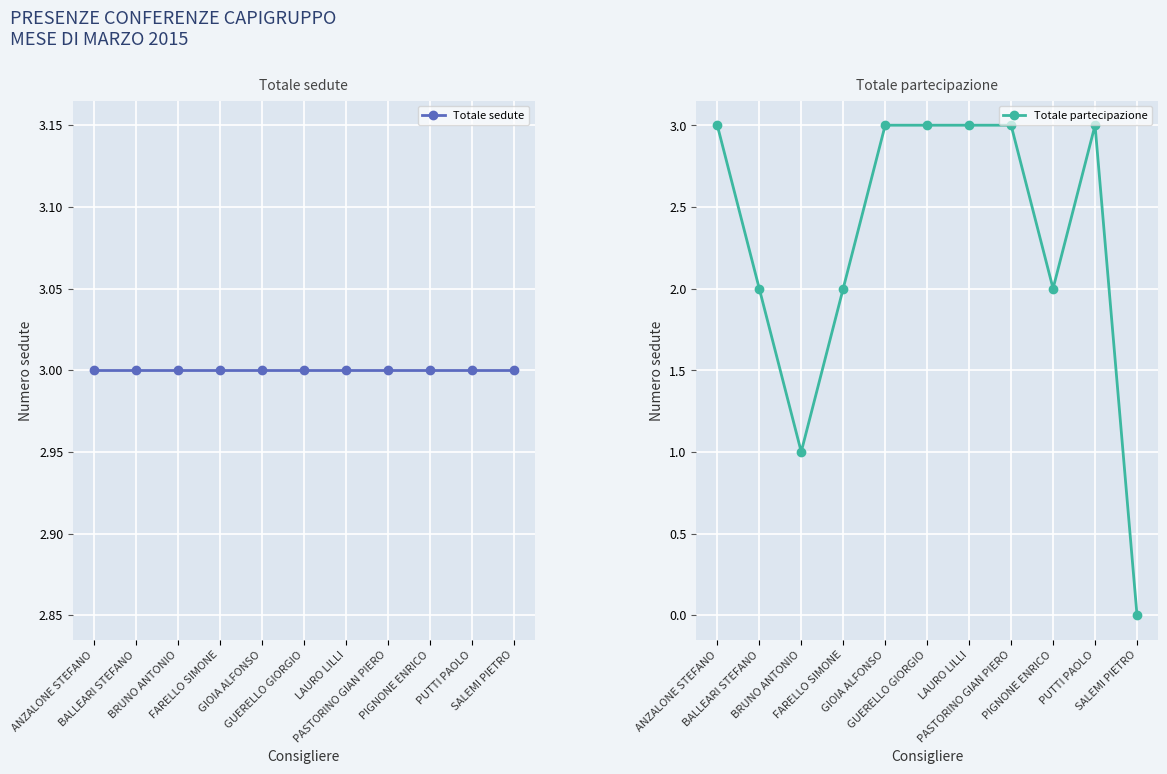

Where is Totale sedute nearest to the value 3?

ANZALONE STEFANO